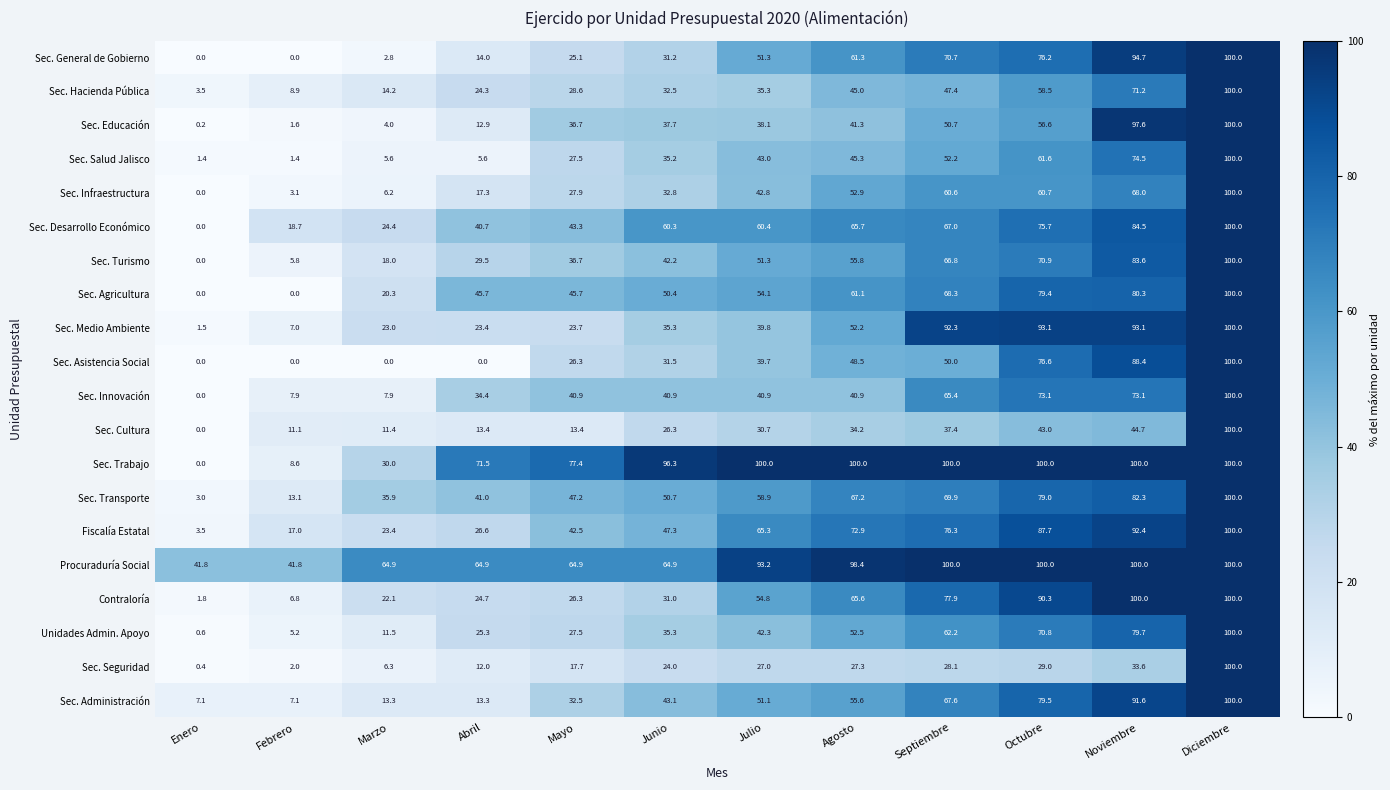

At which label is Sec. Transporte closest to 51?

Junio